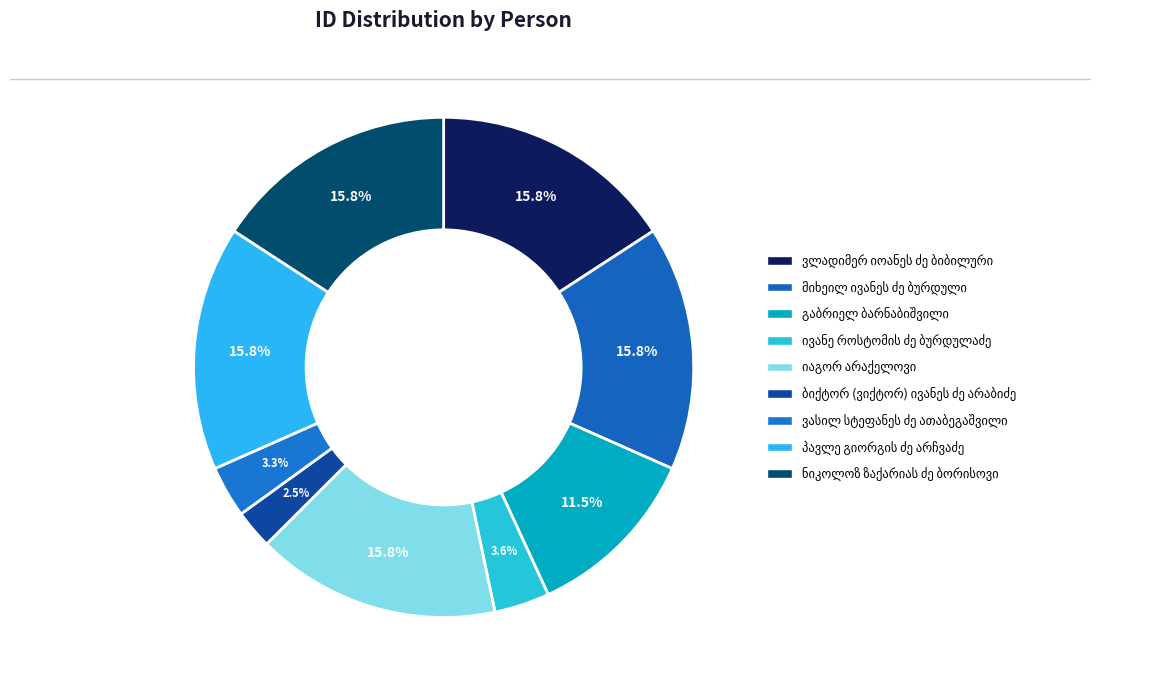

Rank the categories by value from highest to lowest.

ნიკოლოზ ზაქარიას ძე ბორისოვი, ვლადიმერ იოანეს ძე ბიბილური, მიხეილ ივანეს ძე ბურდული, იაგორ არაქელოვი, პავლე გიორგის ძე არჩვაძე, გაბრიელ ბარნაბიშვილი, ივანე როსტომის ძე ბურდულაძე, ვასილ სტეფანეს ძე ათაბეგაშვილი, ბიქტორ (ვიქტორ) ივანეს ძე არაბიძე